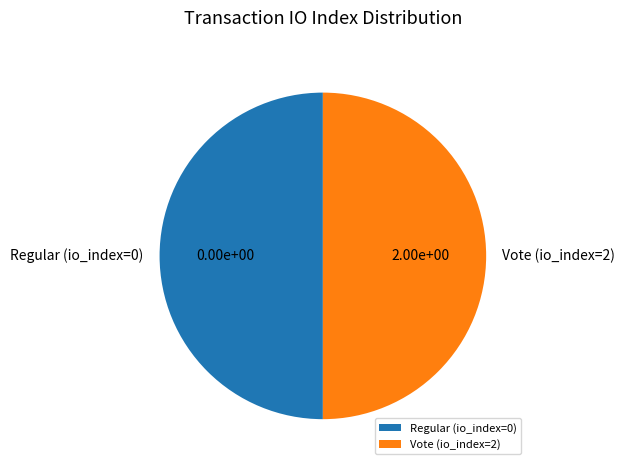

What is the ratio of the value at Regular (io_index=0) to the value at Vote (io_index=2)?

1.0